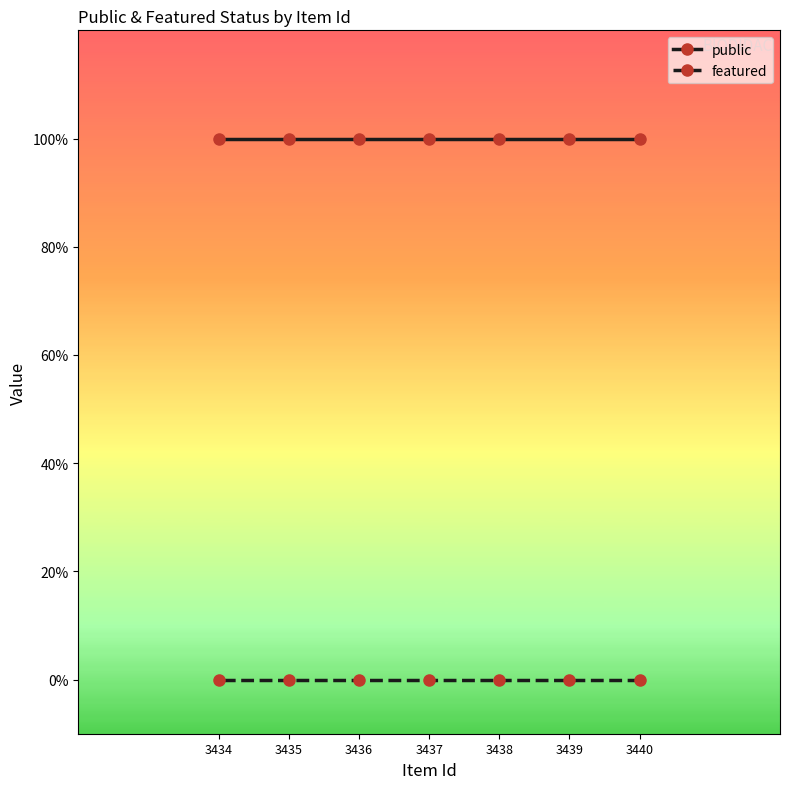

List the series in order of their peak value, lowest first.

featured, public